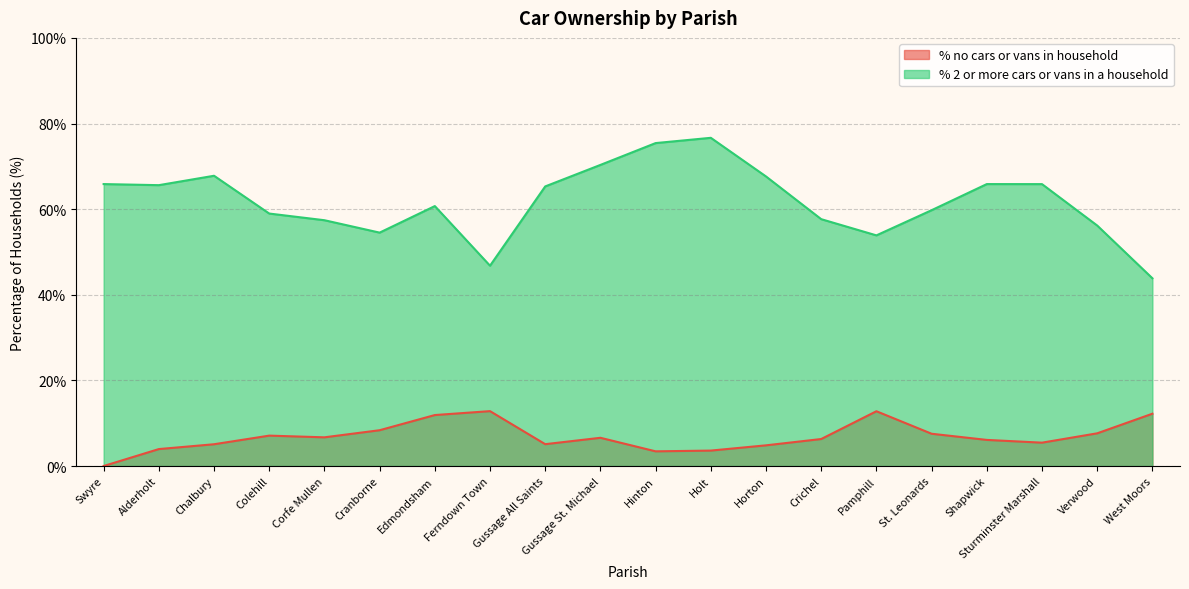

What position from the right is Crichel?

7